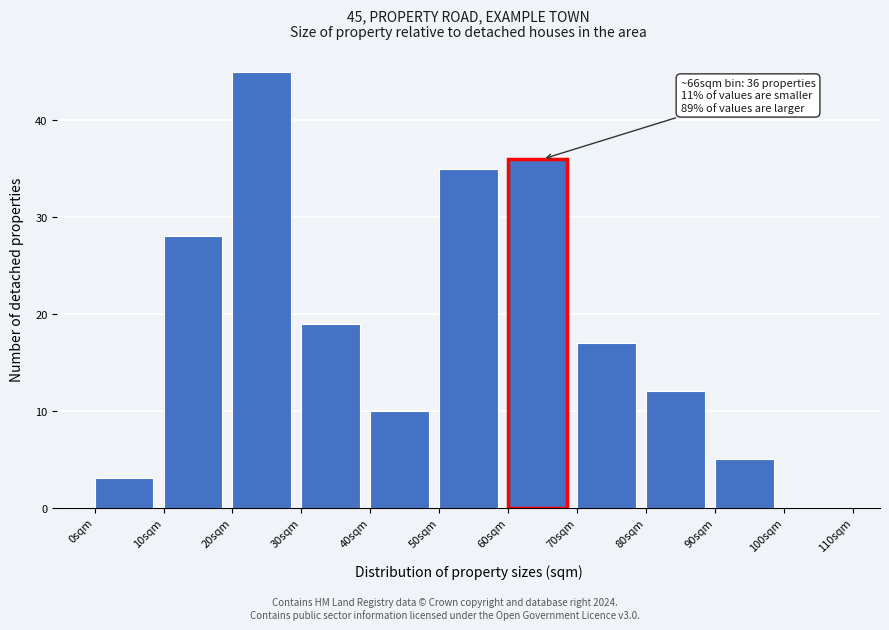

Over which range of the x-axis is the bar tallest?

20 to 30